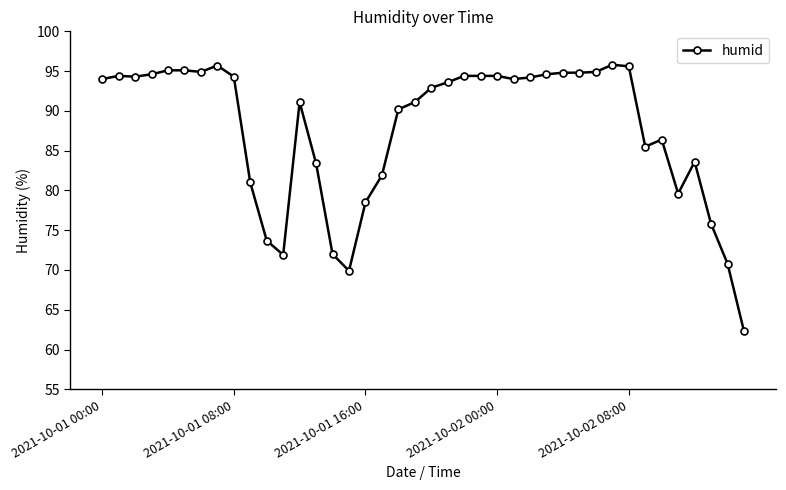

How many distinct data groups are displayed?

1